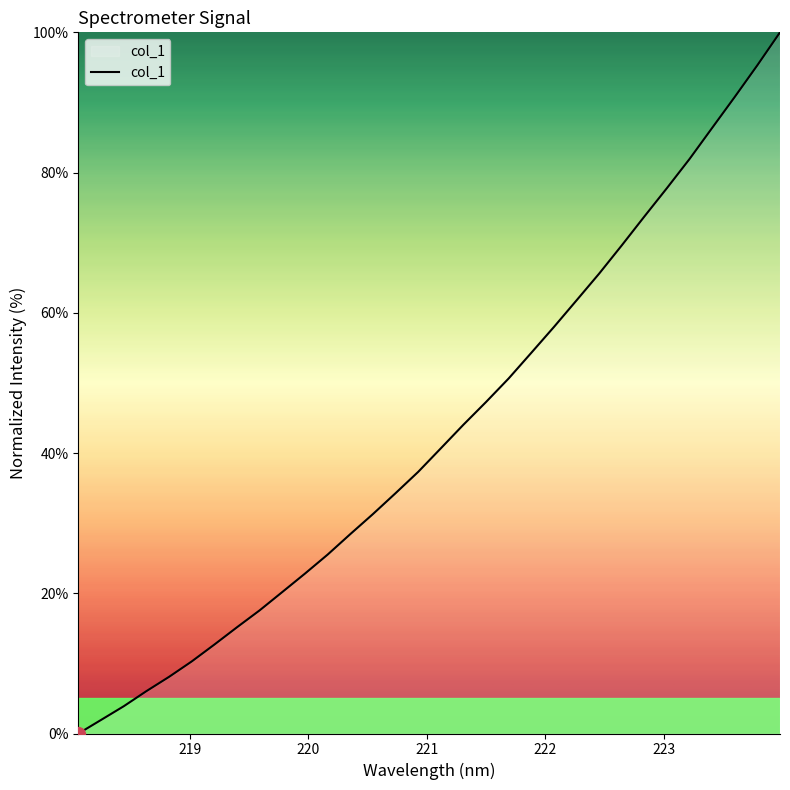

What is the maximum value shown in the chart?

100.0